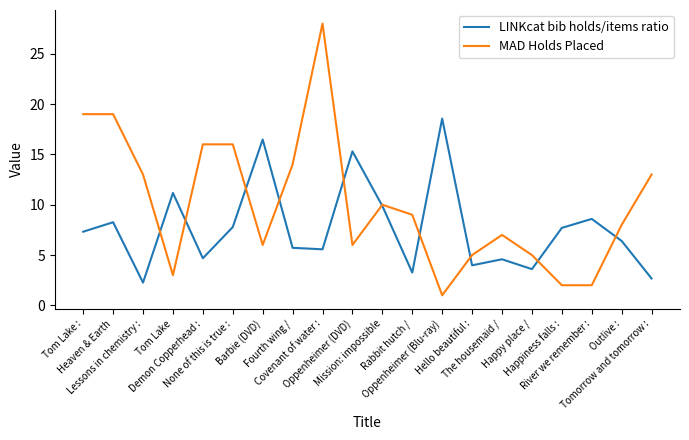

Which series has the largest total across all categories?

MAD Holds Placed